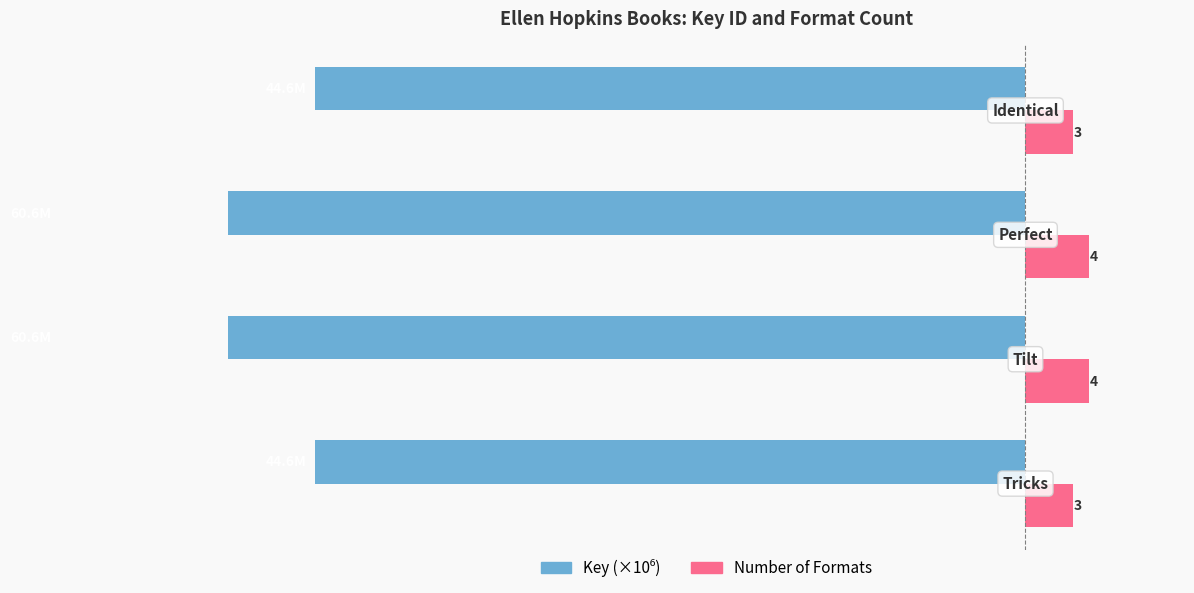

How many categories are shown in the chart?

4